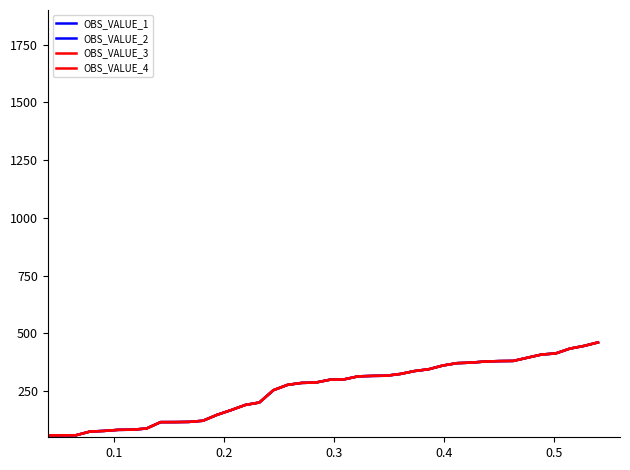

What is the sum of all OBS_VALUE_2 values?

10210.1